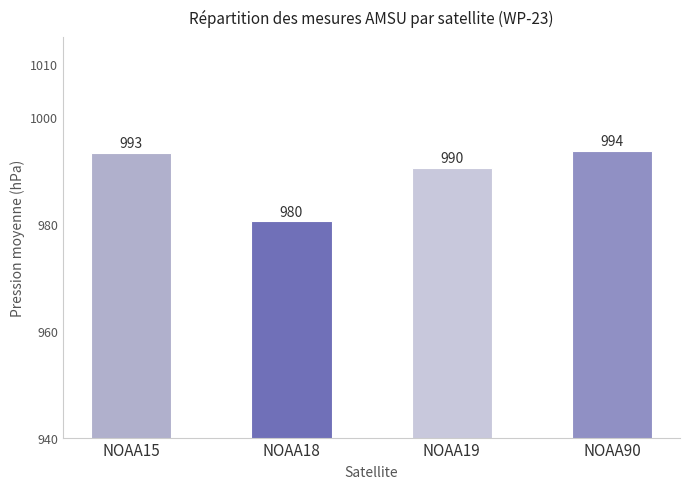

List the labels in order of value, largest first.

NOAA90, NOAA15, NOAA19, NOAA18